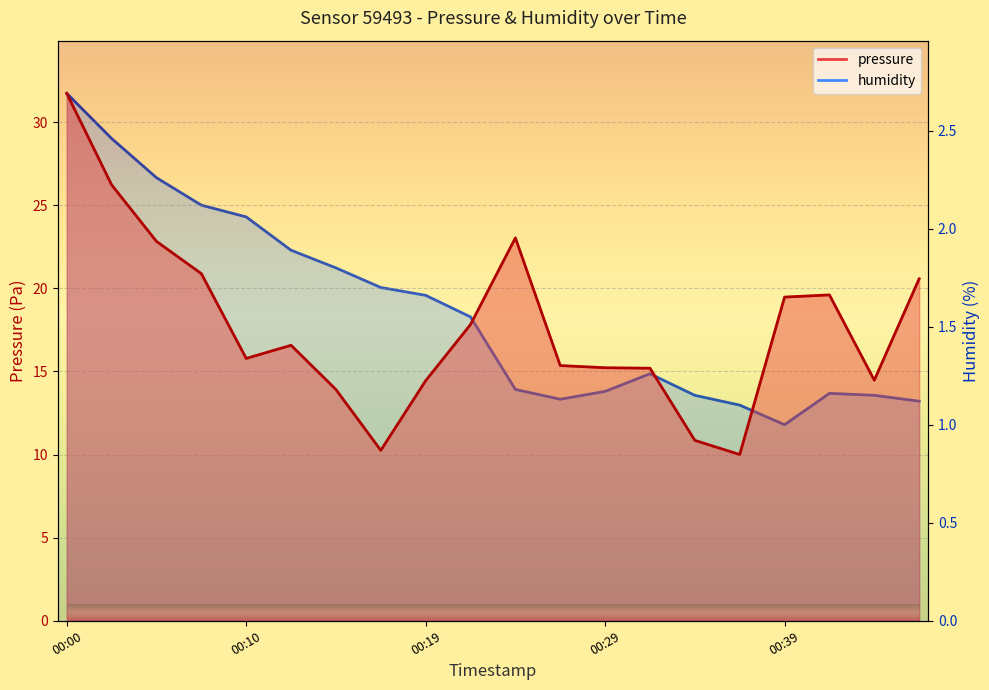

What is the difference between the highest and lowest values at 00:07?

18.8